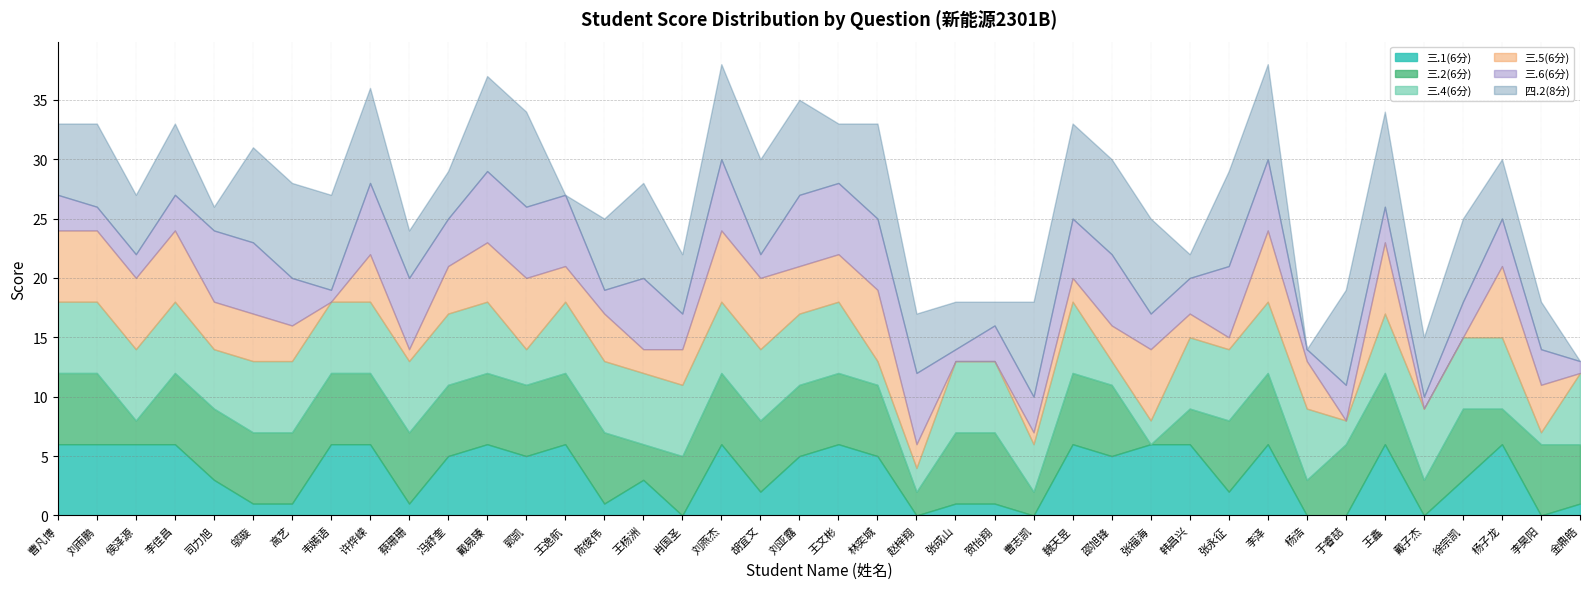

What is the spread (max minus min) of values at 邵旭锋?

6